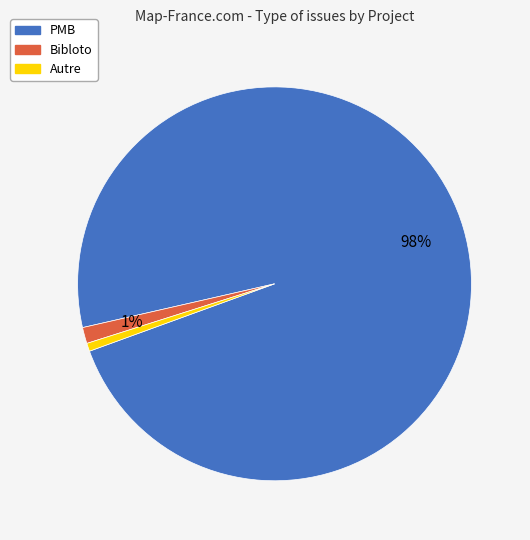

Which has a higher value, Autre or PMB?

PMB